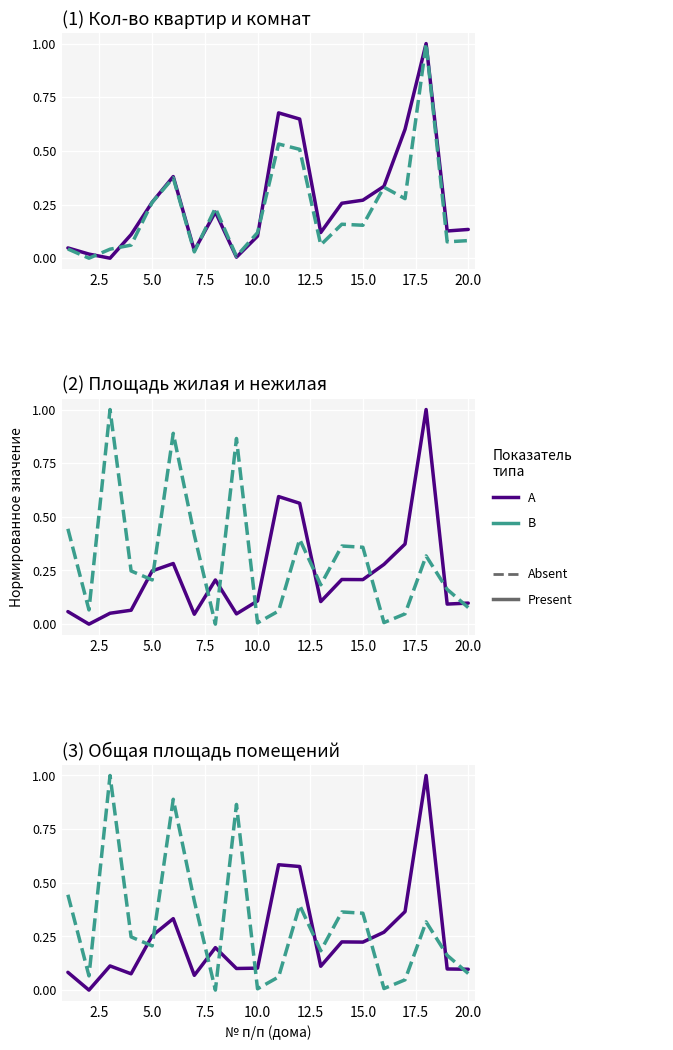

Is the value of Кол-во квартир at 11 greater than the value of Кол-во комнат at 7.5?

Yes